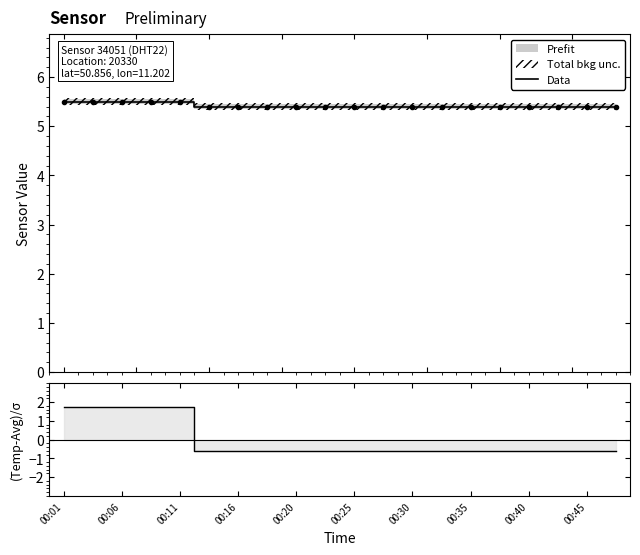

True or false: Data has a value of 7.4 at 00:25.

False